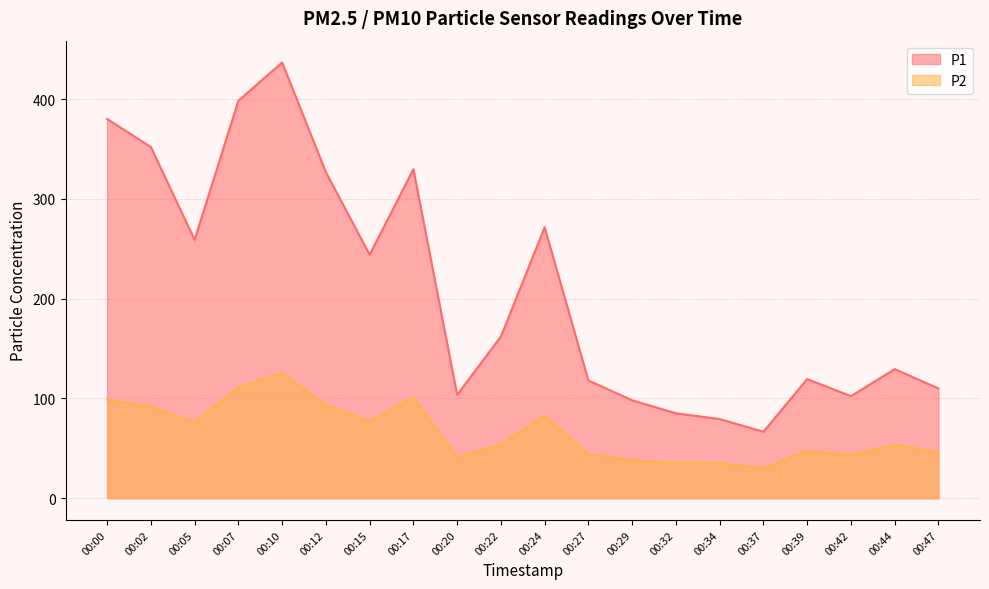

List the series in order of their peak value, lowest first.

P2, P1